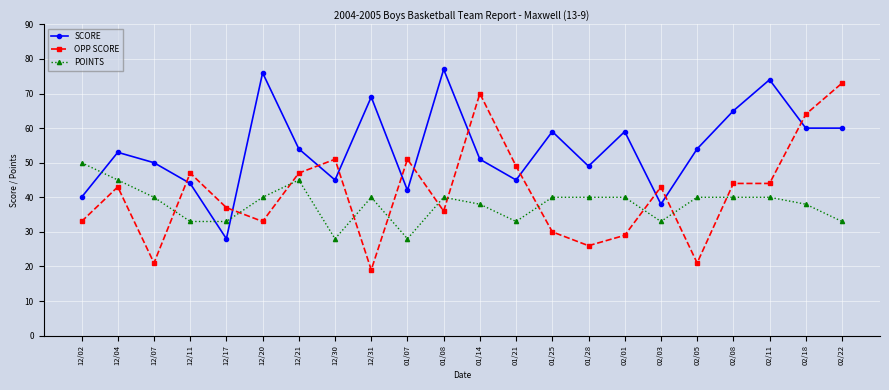

How many distinct data groups are displayed?

3